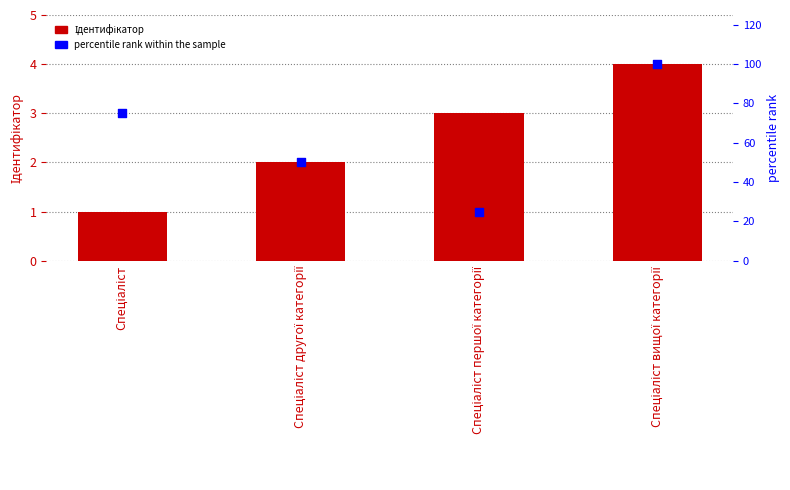

Which series contains the highest Y value?

percentile rank within the sample